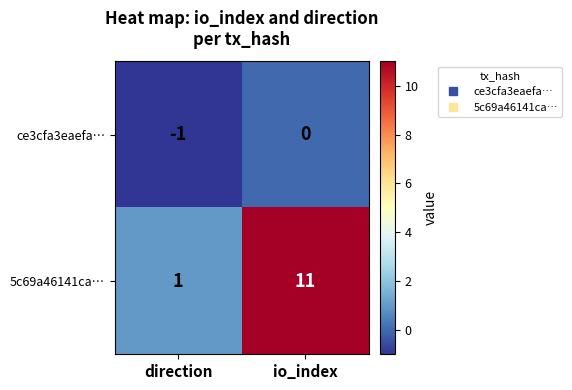

List the series in order of their peak value, lowest first.

ce3cfa3eaefa…, 5c69a46141ca…